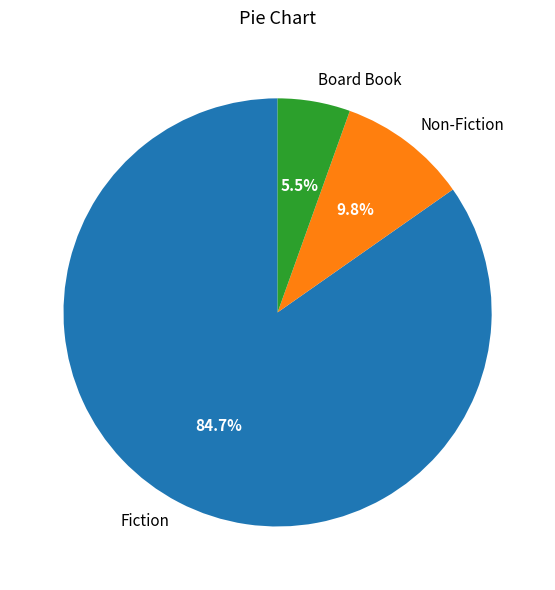

How many segments does this pie chart have?

3